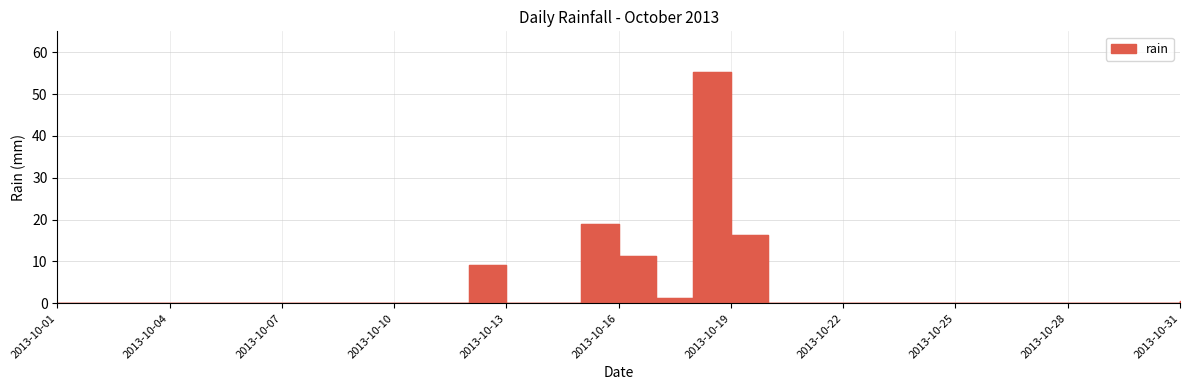

Where is the first local maximum?

2013-10-12